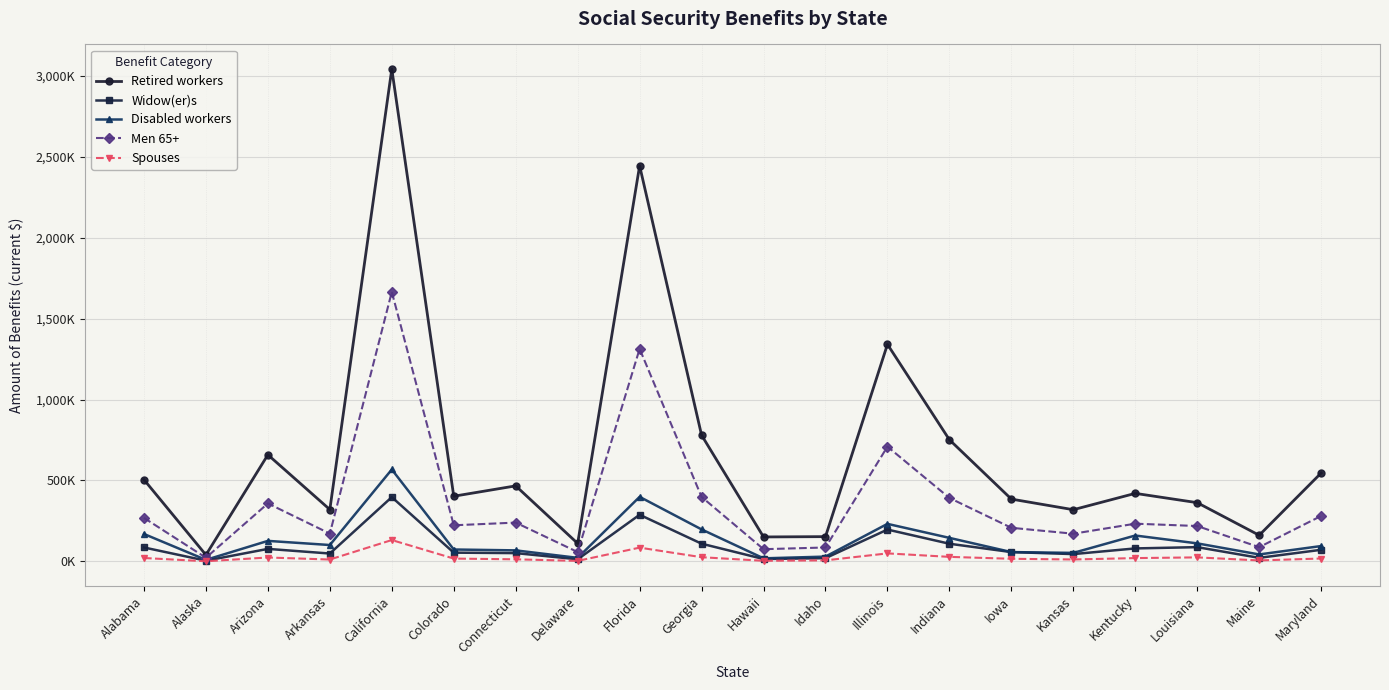

What value does the Spouses series have at California?

132241